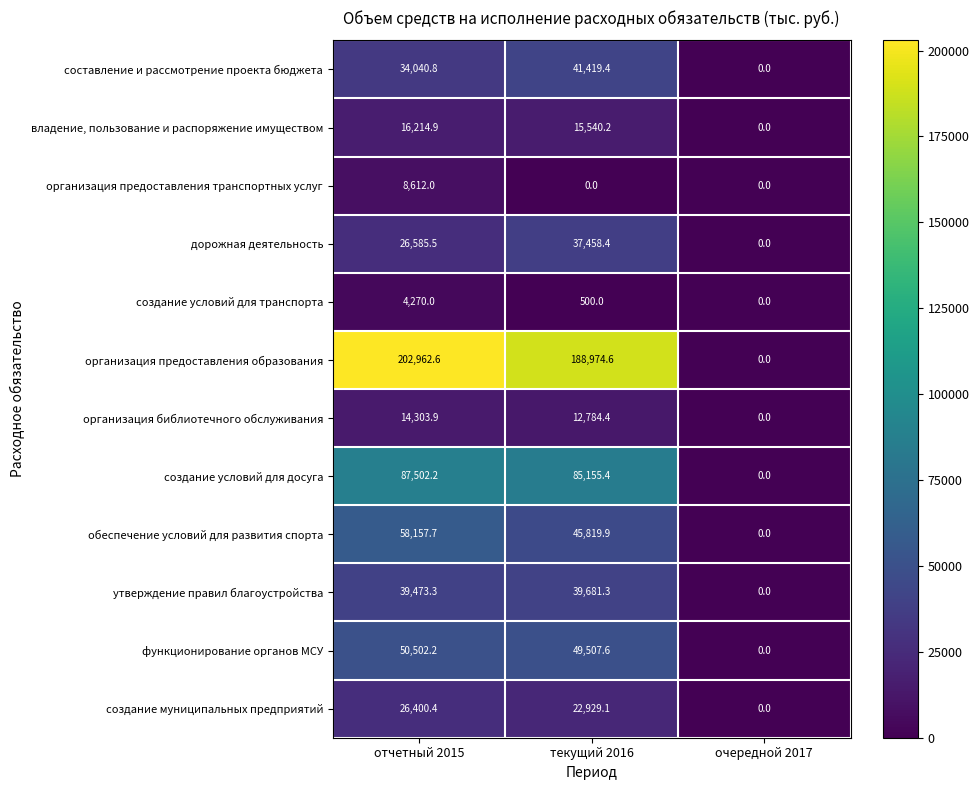

List the labels in order of создание условий для транспорта value, largest first.

отчетный 2015, текущий 2016, очередной 2017